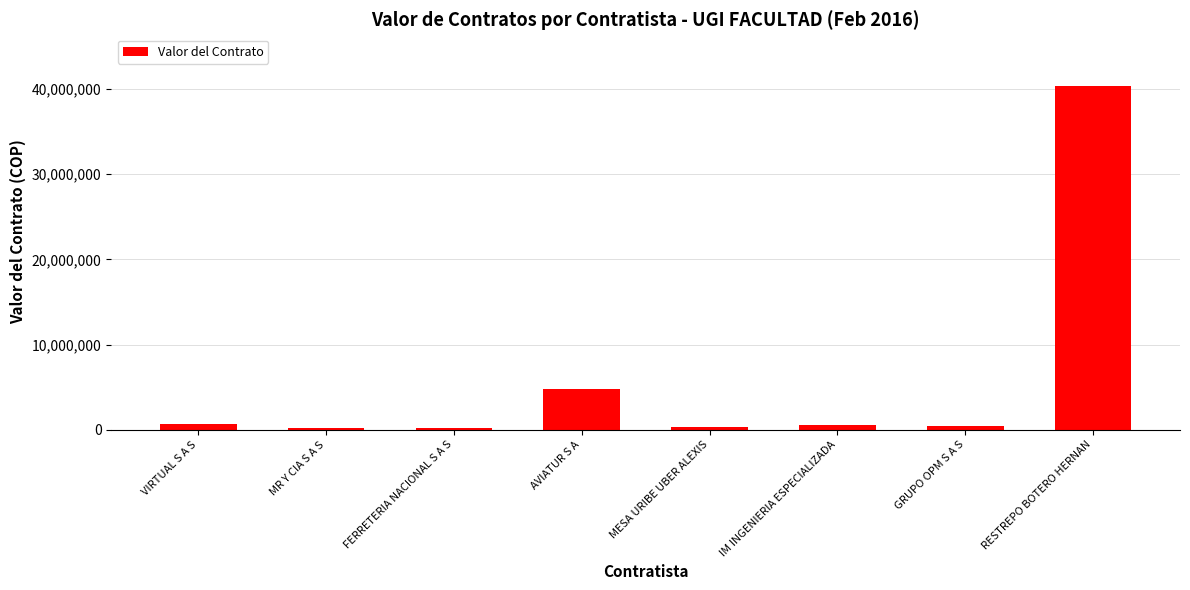

How many bars are there in total?

8